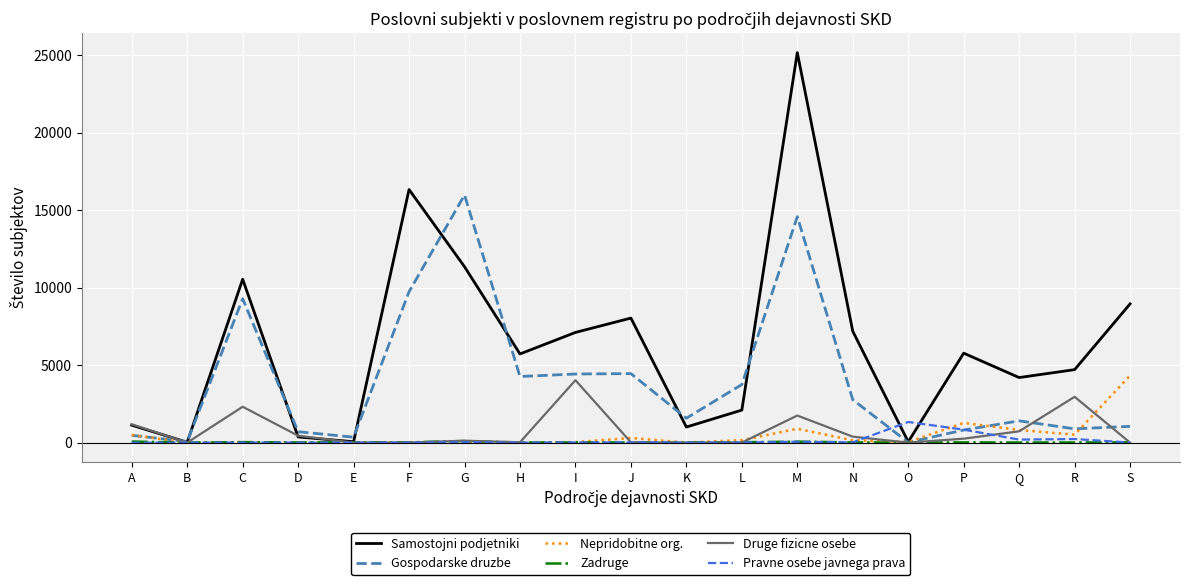

How many lines are shown in the chart?

6